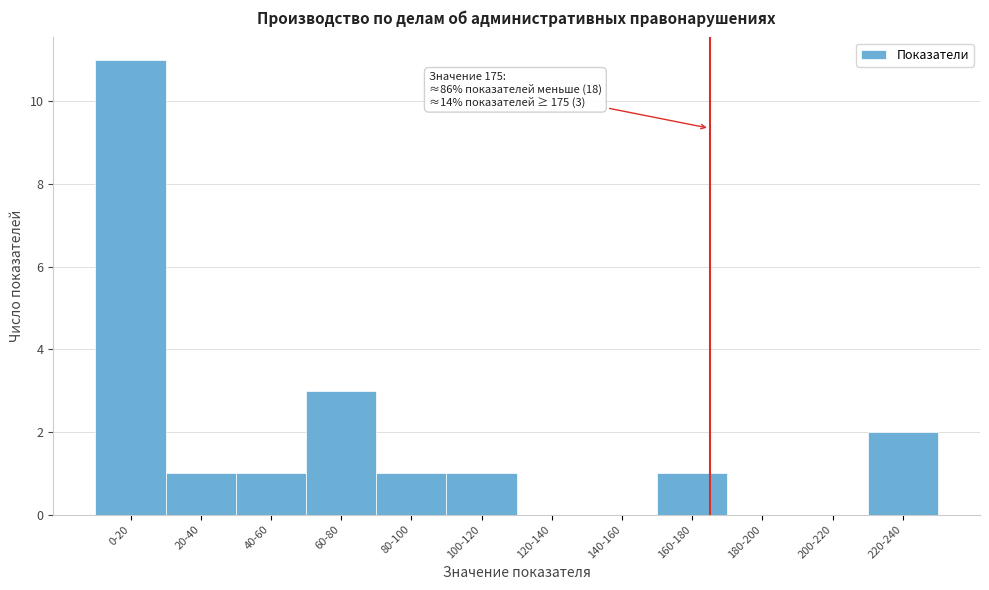

Reading left to right, transcribe all the data shown in this chart.

0-20=11	20-40=1	40-60=1	60-80=3	80-100=1	100-120=1	120-140=0	140-160=0	160-180=1	180-200=0	200-220=0	220-240=2